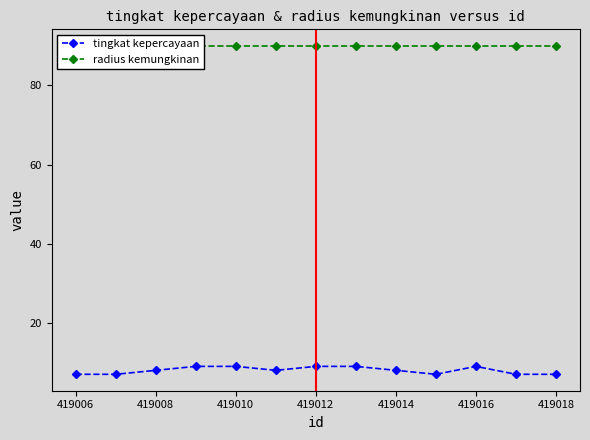

What is the value of the radius kemungkinan point at the 1st from the left?

90